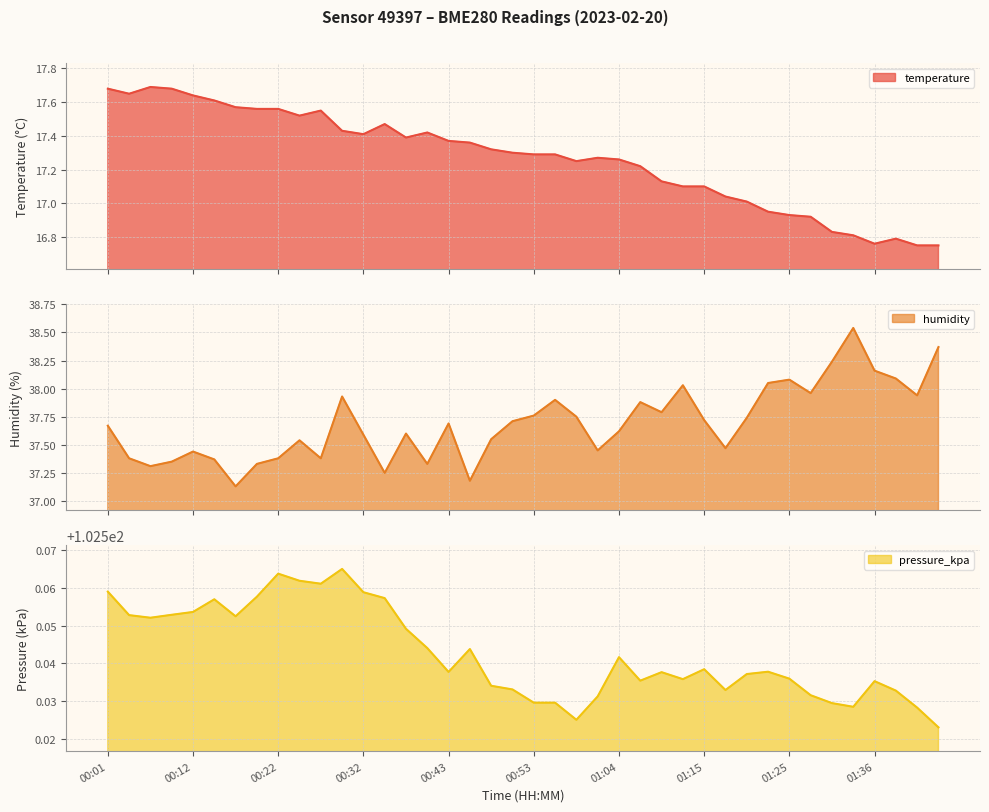

What is the difference between the second highest and second lowest values in the temperature series?

0.9